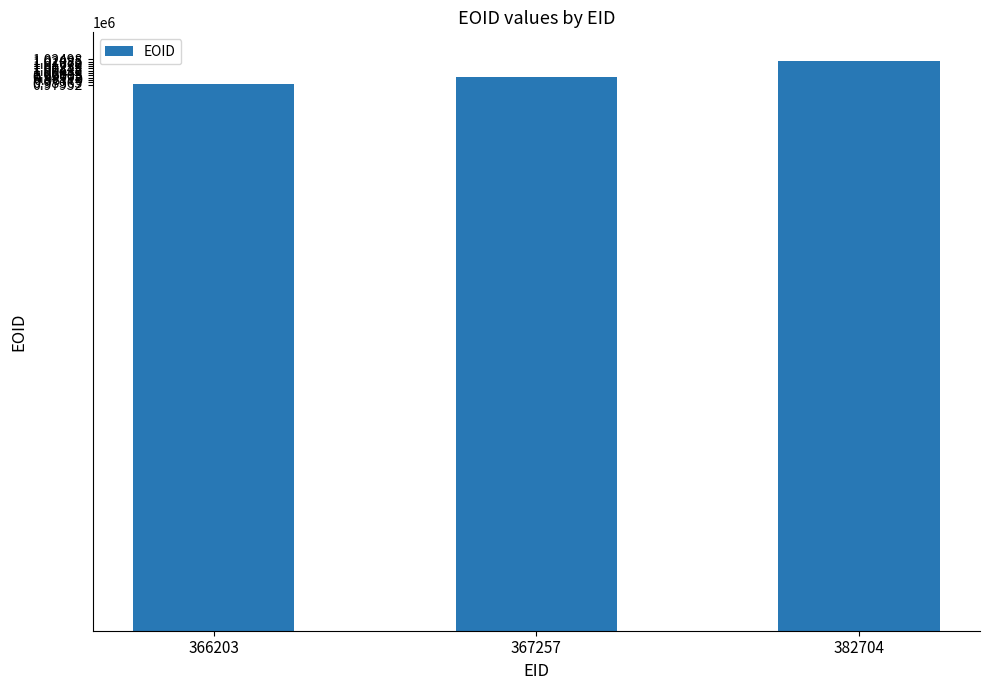

What is the difference between the values at 367257 and 382704?

29627